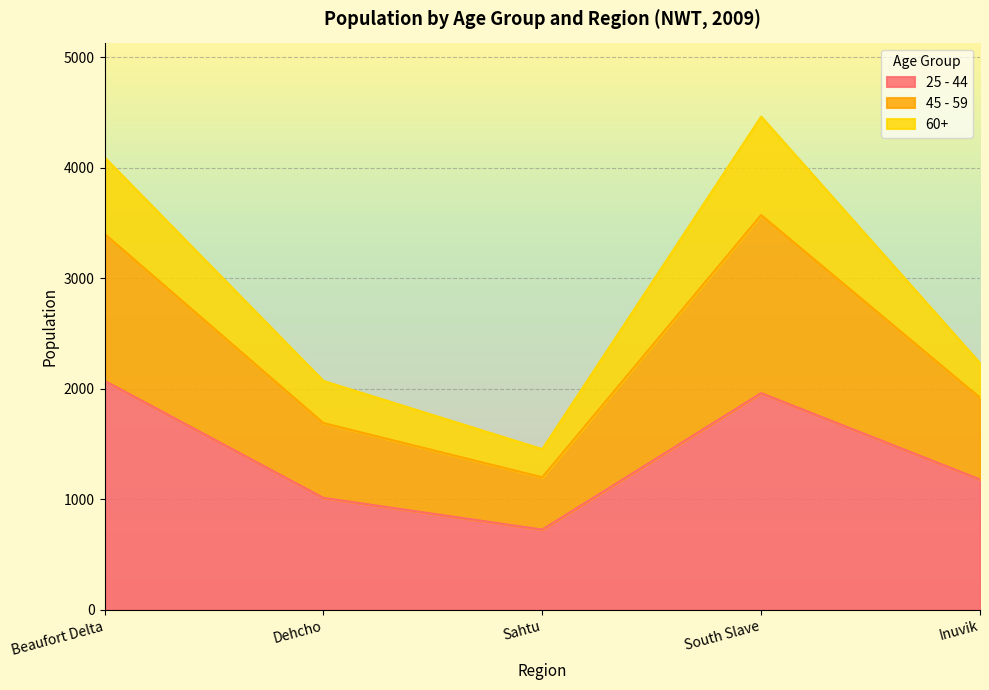

At which label does 25 - 44 reach its minimum?

Sahtu